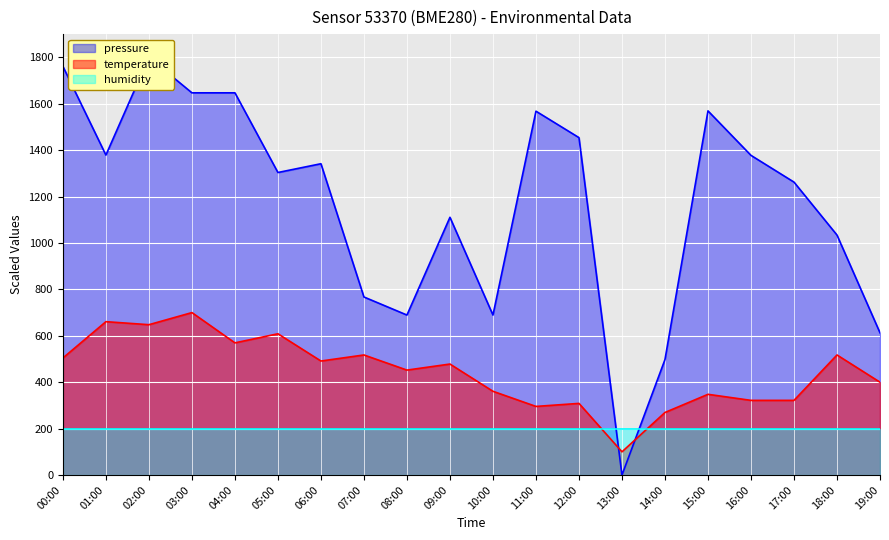

Where is the first local minimum for temperature?

02:00